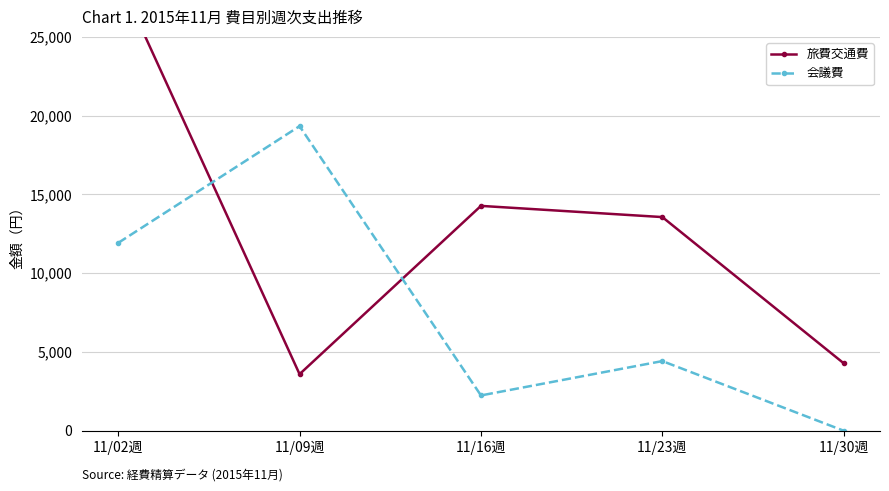

Where is the first local minimum for 旅費交通費?

11/09週